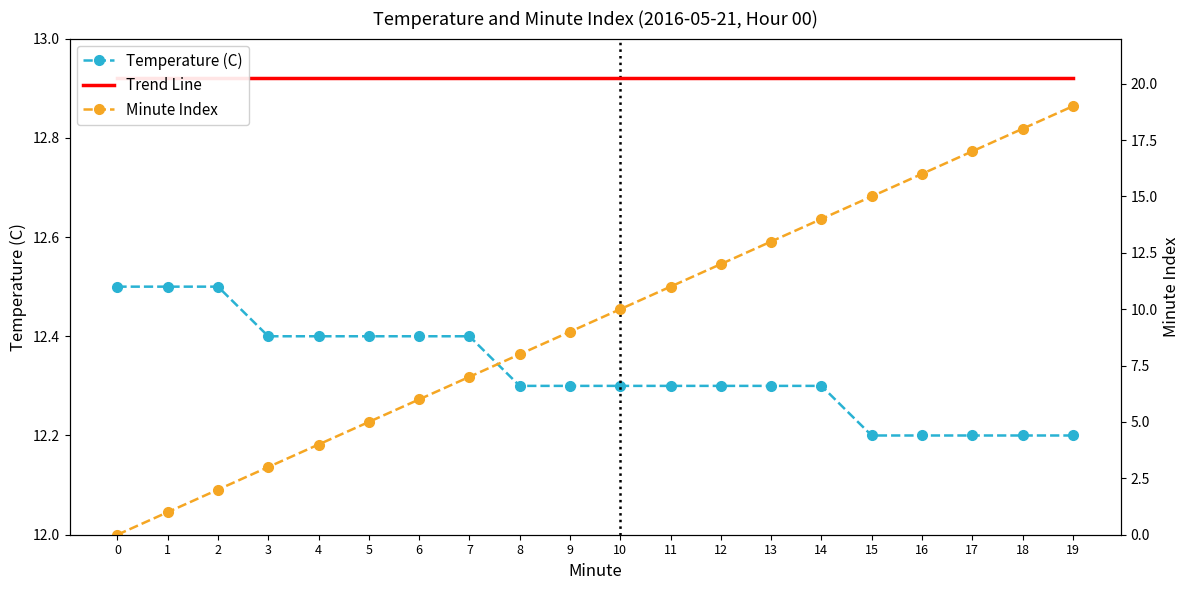

What is the maximum value shown in the chart?

19.0